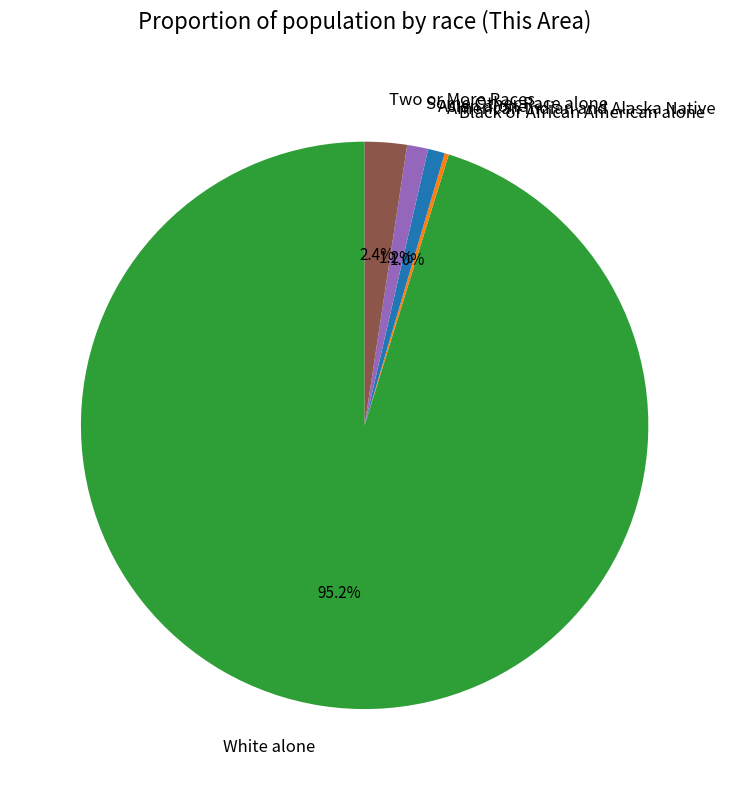

What is the majority slice?

White alone